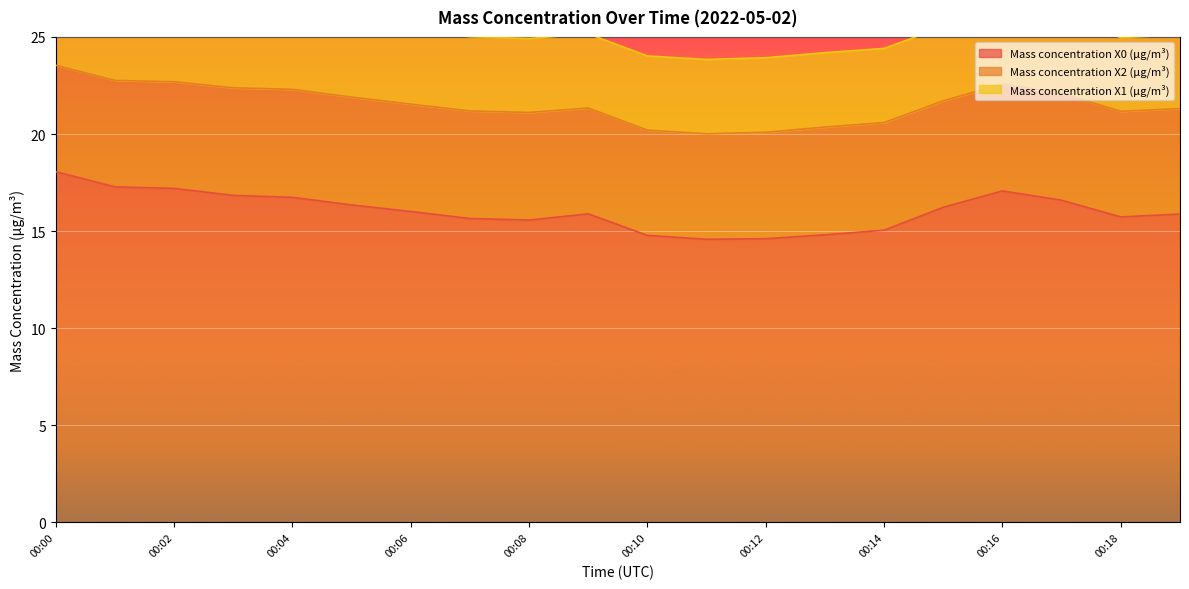

At how many categories does at least one series exceed 8?

20